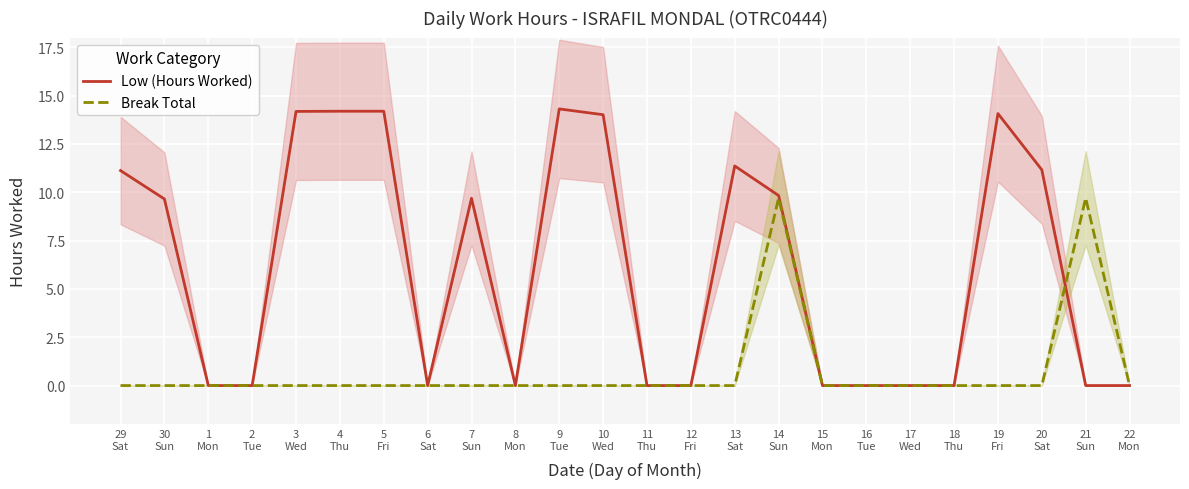

How many data points in Low (Hours Worked) are above 9?

12